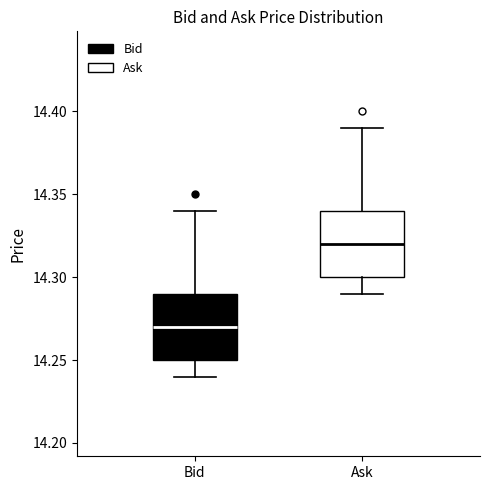

Which box has the highest median line?

Ask